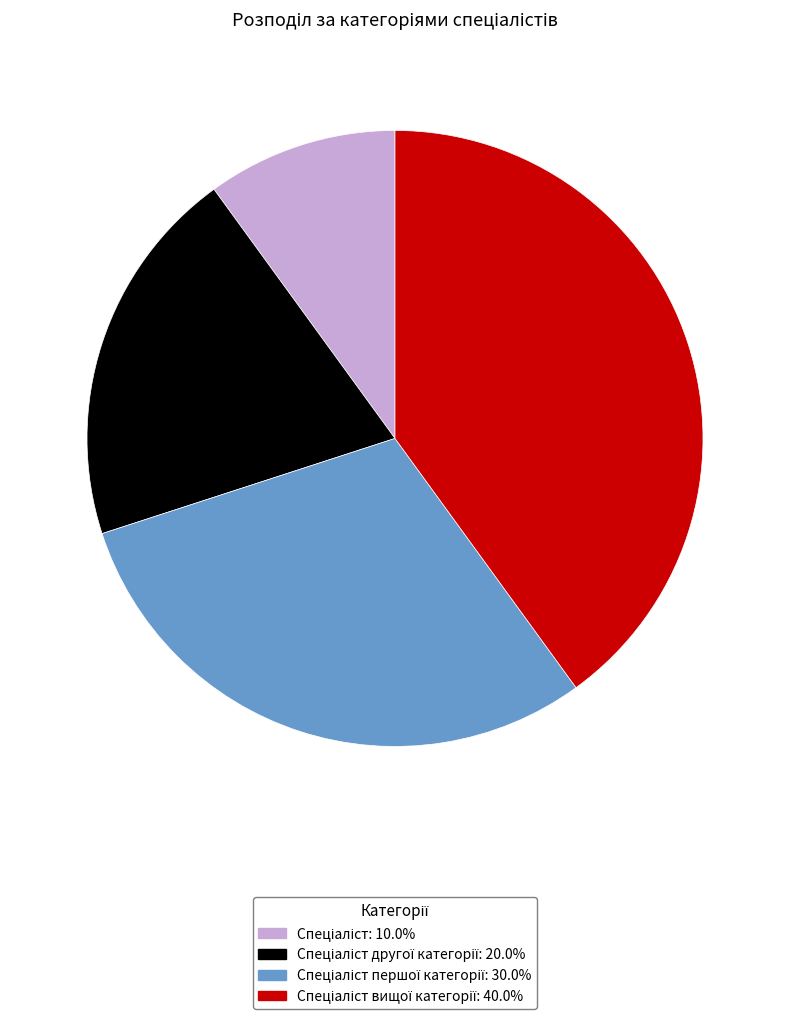

Is there a majority slice in this chart?

No